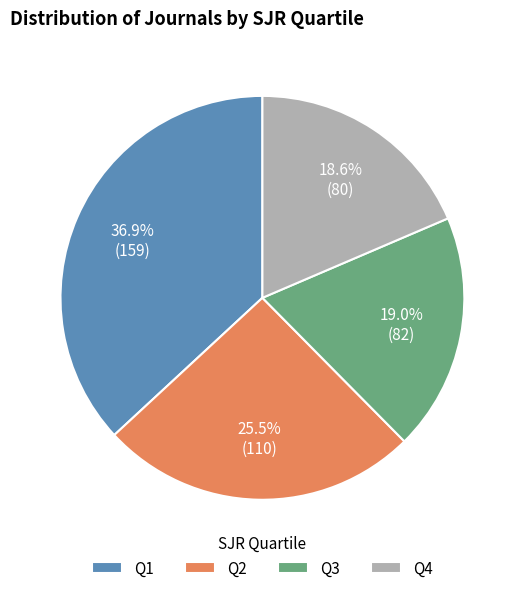

The Q4 slice represents 31% of the pie. True or false?

False